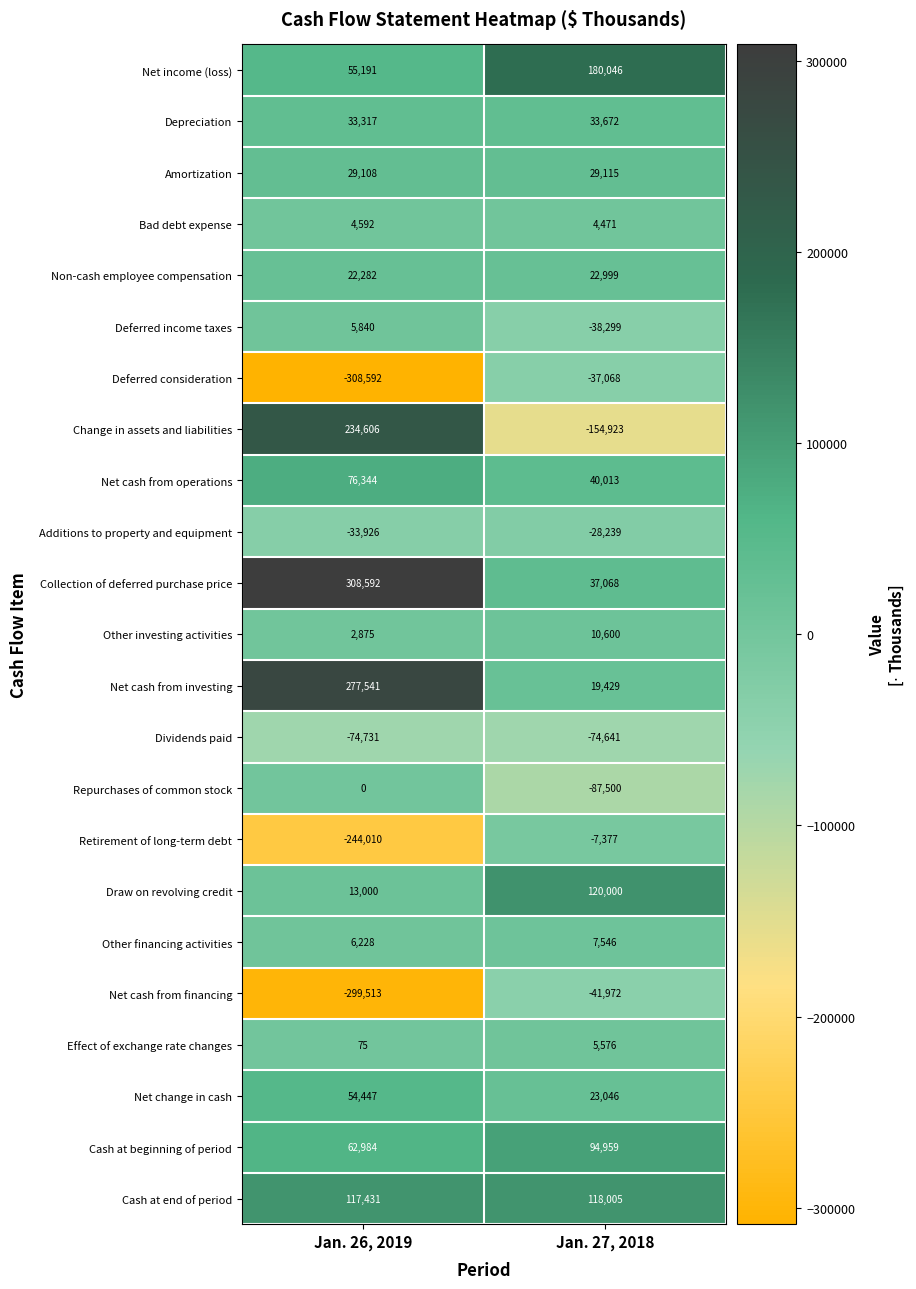

Is it true that Bad debt expense equals 4471 at Jan. 27, 2018?

True